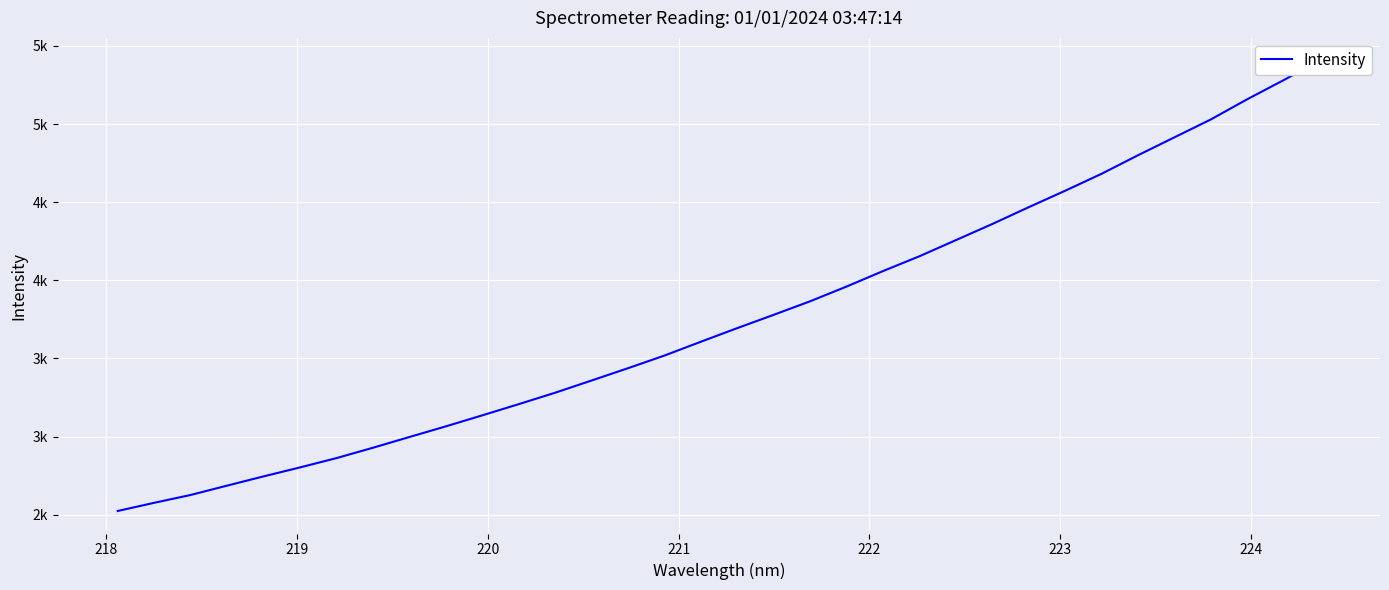

How many lines are shown in the chart?

1